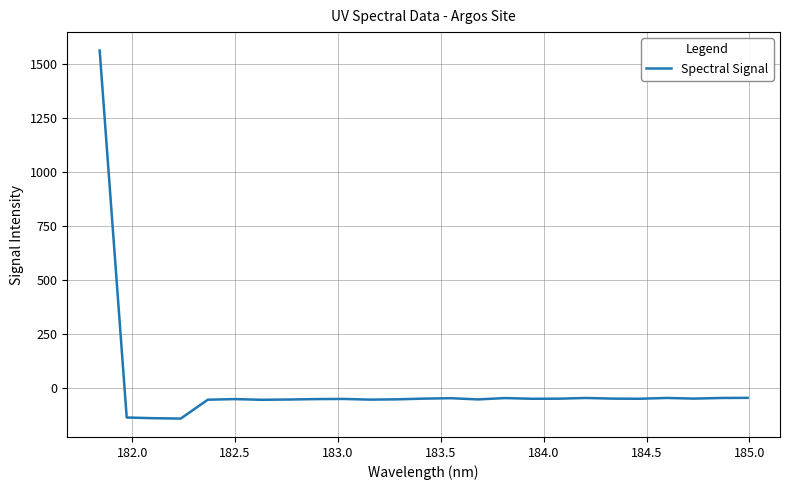

What is the difference between the maximum and minimum values?

1704.3